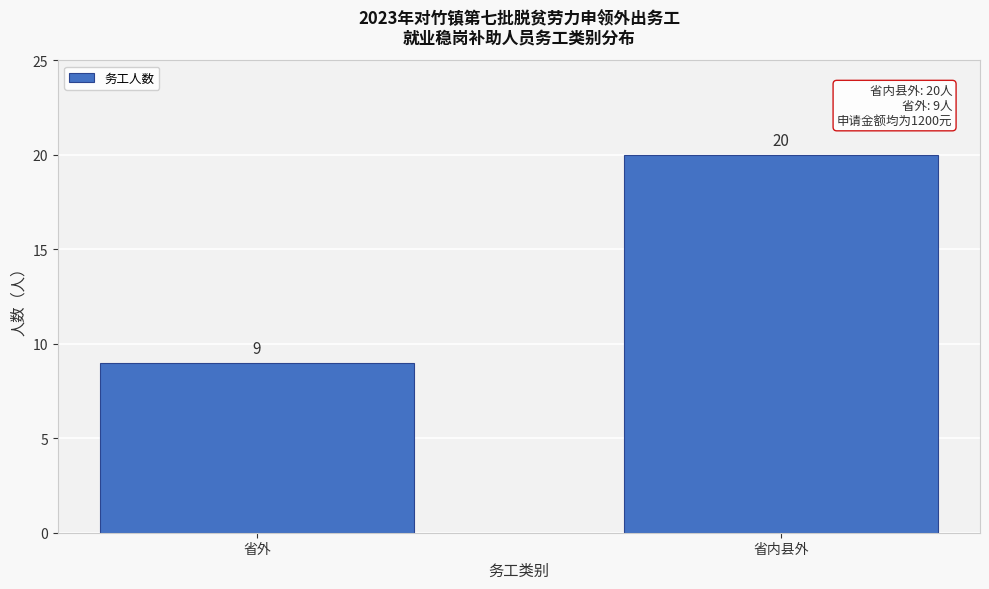

Reading left to right, extract all data points from this chart.

省外=9	省内县外=20